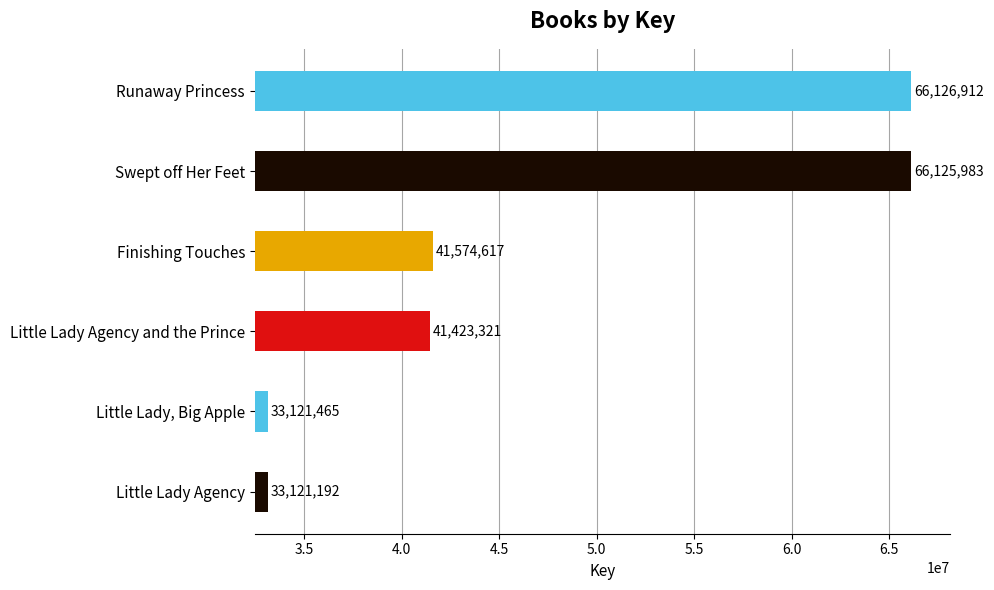

Reading bottom to top, transcribe all the data shown in this chart.

Little Lady Agency=33121192	Little Lady, Big Apple=33121465	Little Lady Agency and the Prince=41423321	Finishing Touches=41574617	Swept off Her Feet=66125983	Runaway Princess=66126912